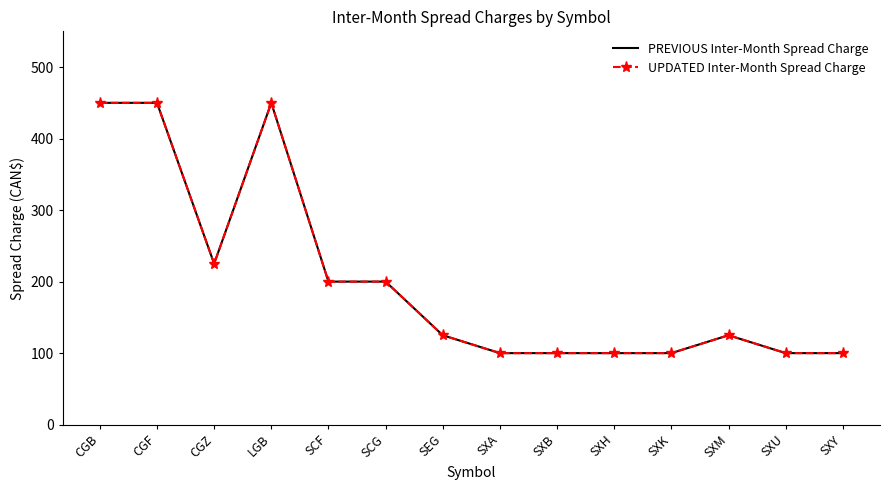

True or false: PREVIOUS Inter-Month Spread Charge has a value of 100 at SXY.

True